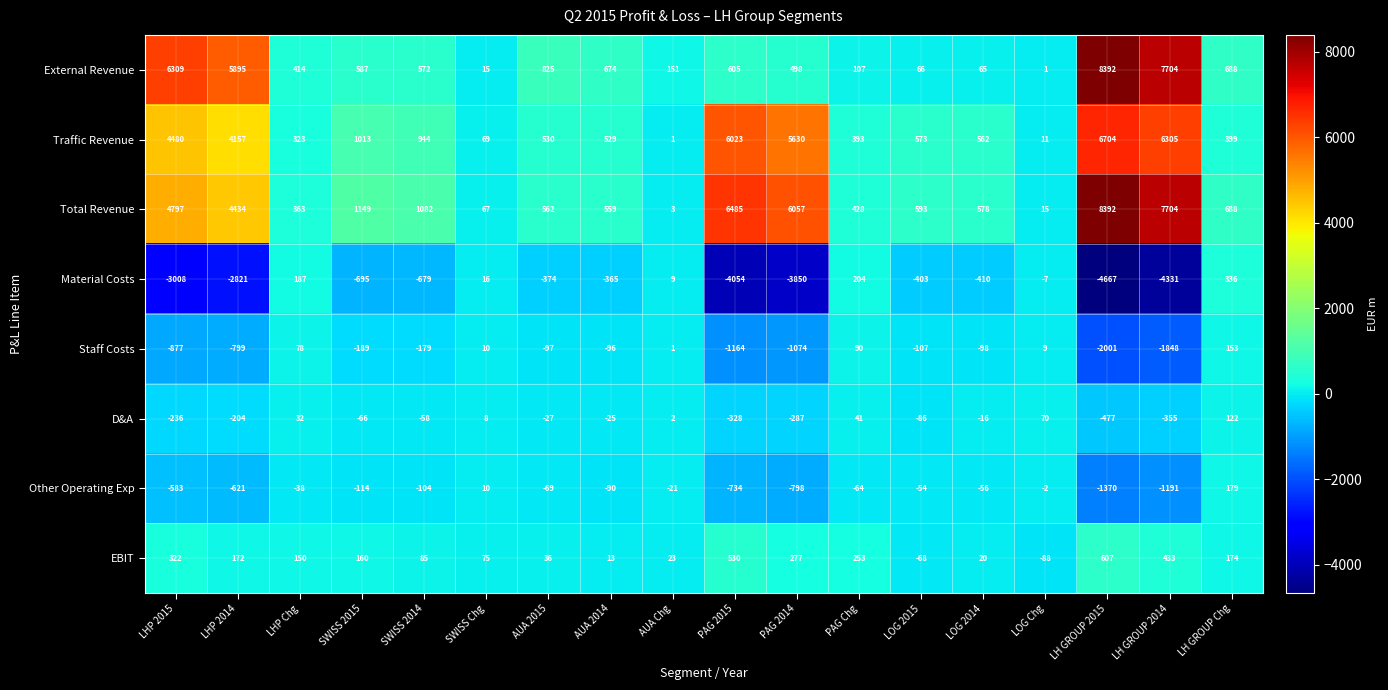

Is it true that Other Operating Exp equals -1370 at LH GROUP 2015?

True